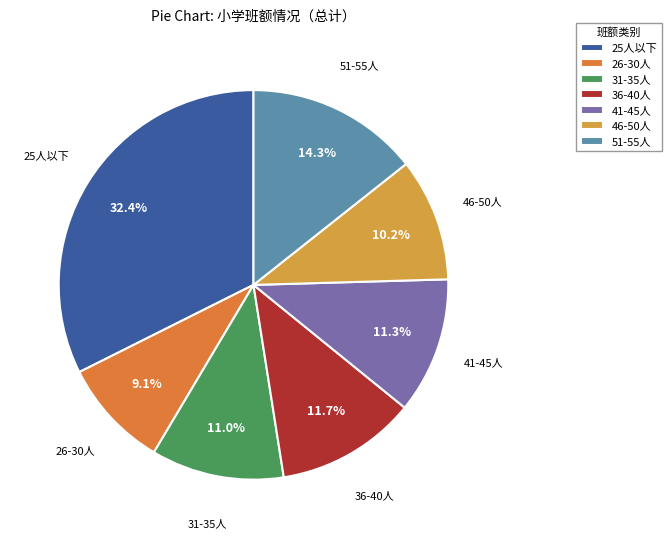

To the nearest percent, what portion does 41-45人 represent?

11%